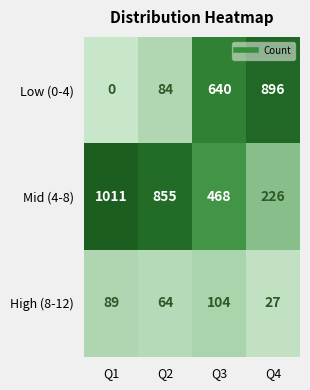

What is the difference between the maximum and minimum values in the Low (0-4) series?

896